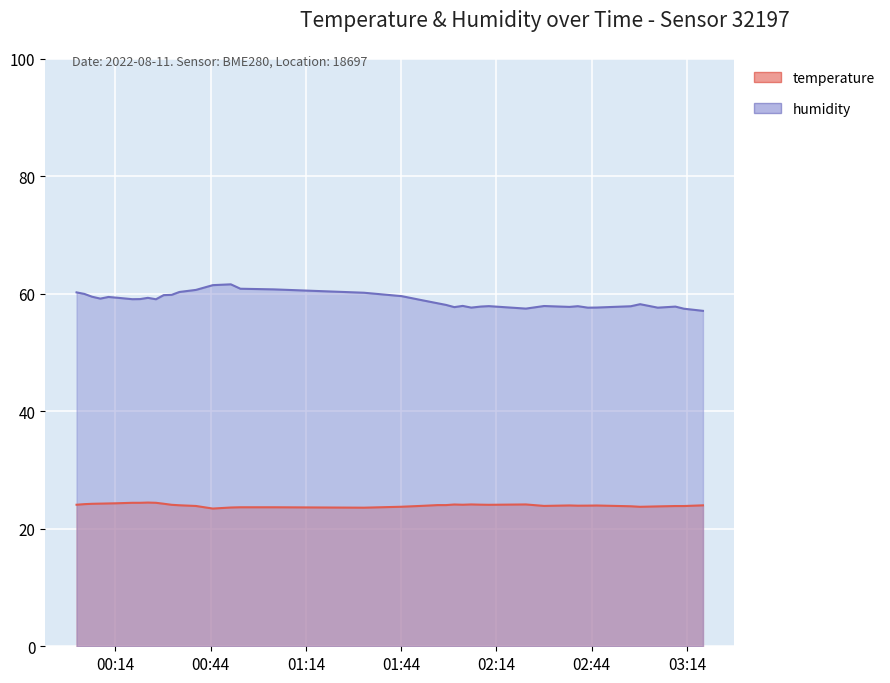

What value does the humidity series have at 2022-08-11T00:19:21?

59.0